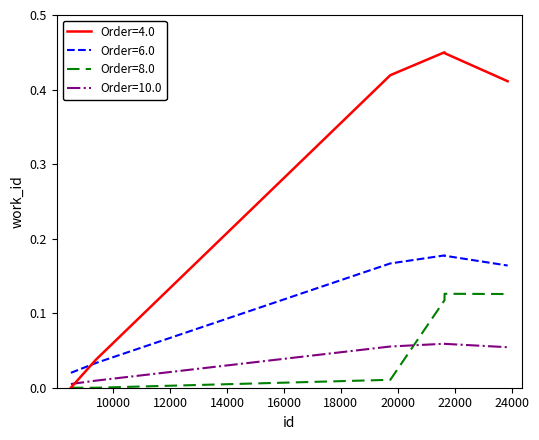

List the series in order of their peak value, highest first.

Order=4.0, Order=6.0, Order=8.0, Order=10.0